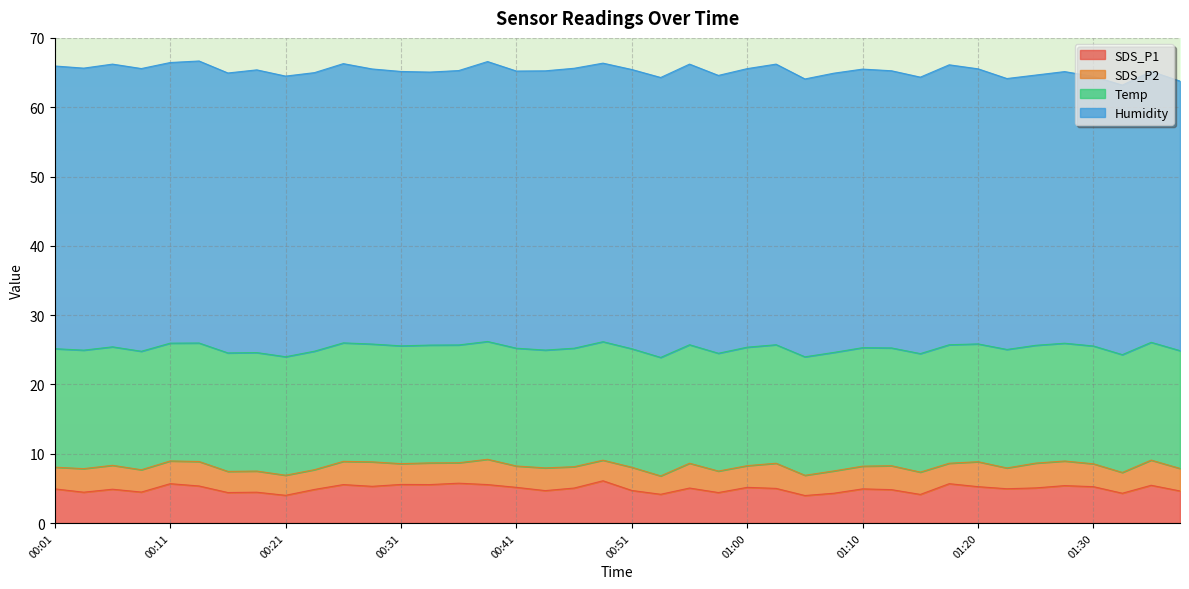

At which label does SDS_P2 reach its peak?

00:38